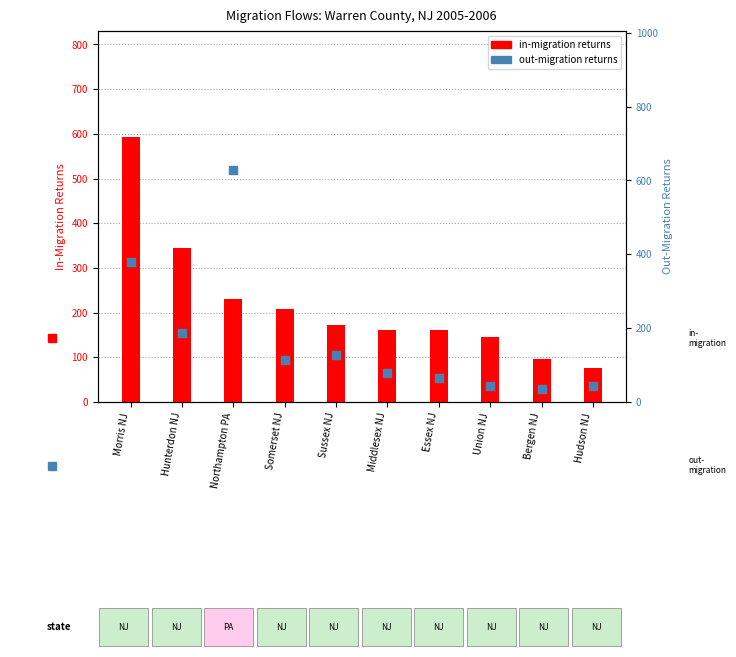

Which series has the widest spread of Y values?

Out-Migration (Returns)